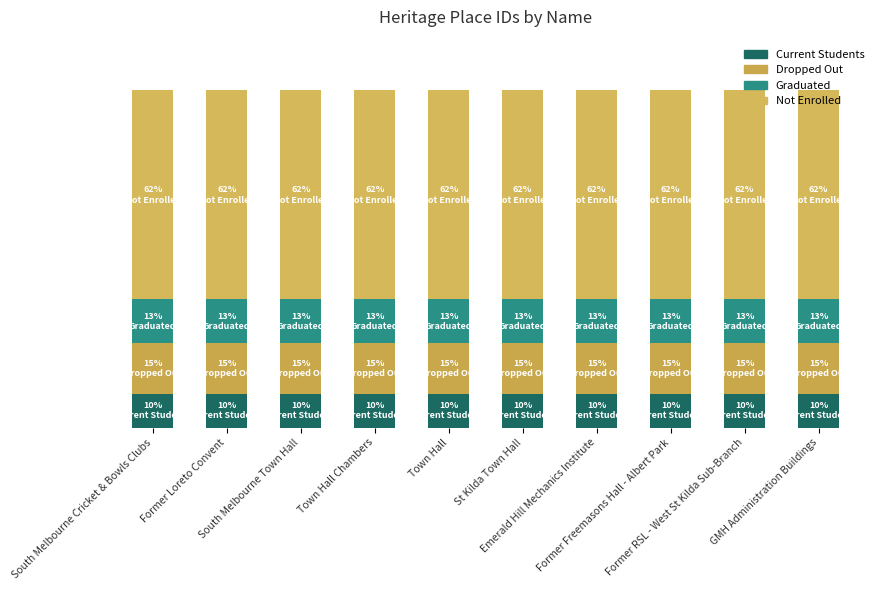

What are all the series names shown in the legend?

Current Students, Dropped Out, Graduated, Not Enrolled